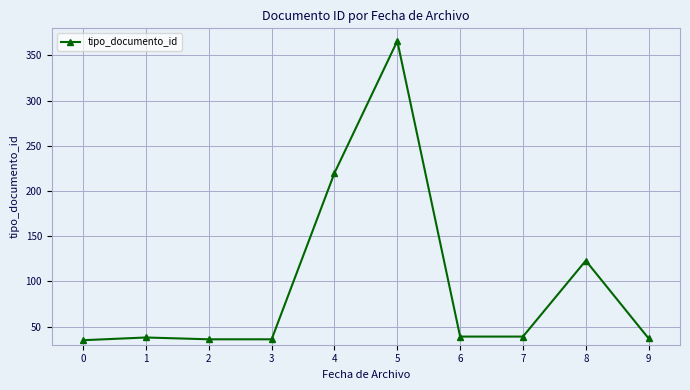

The chart shows a value of 39 at 7. True or false?

True